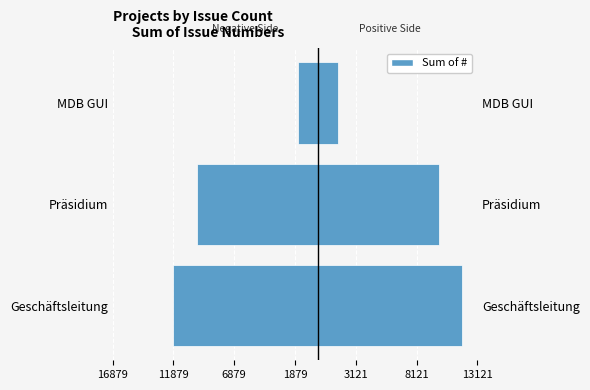

What is the value of the 1st bar from the left?

-11879